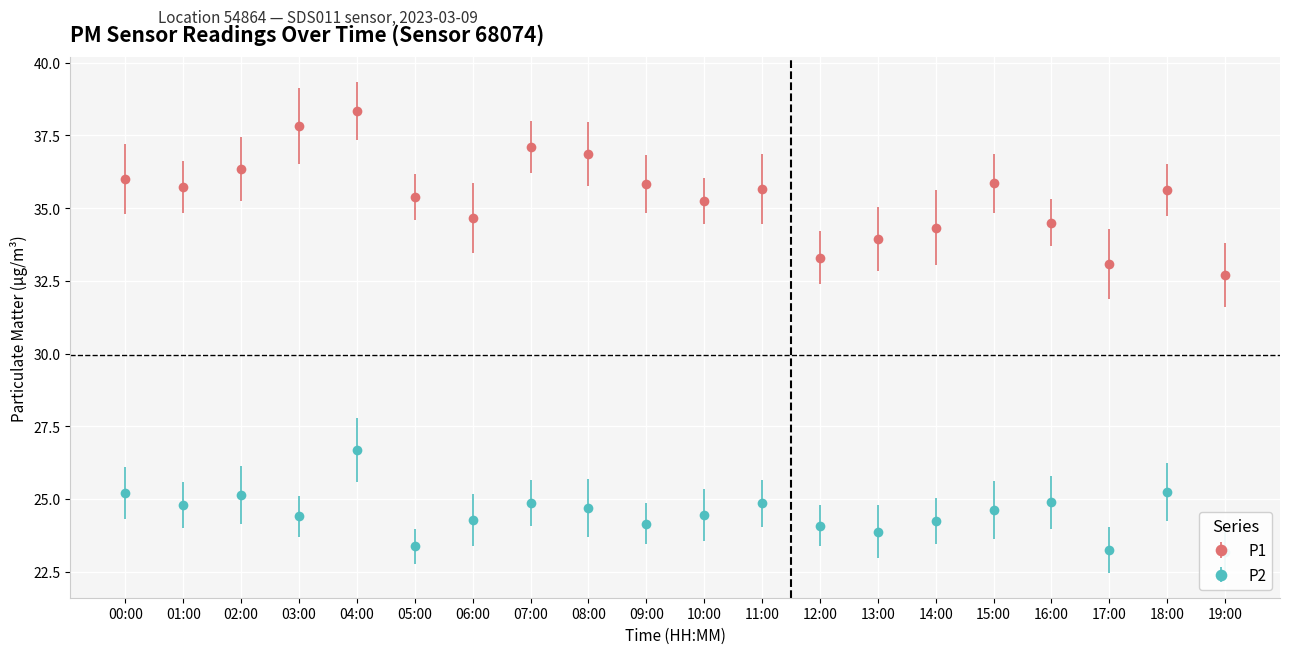

What is the value of the P2 point at the 7th from the left?

24.3